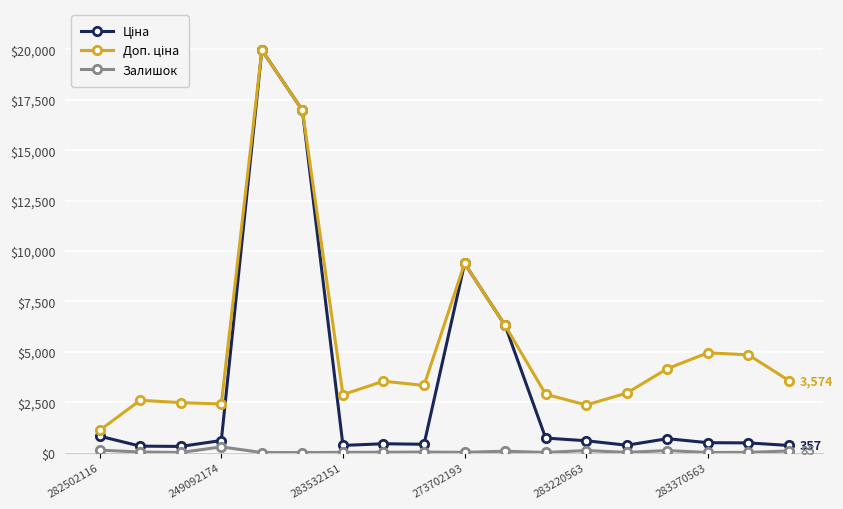

True or false: Залишок has more than 2 points higher than both neighbors.

True